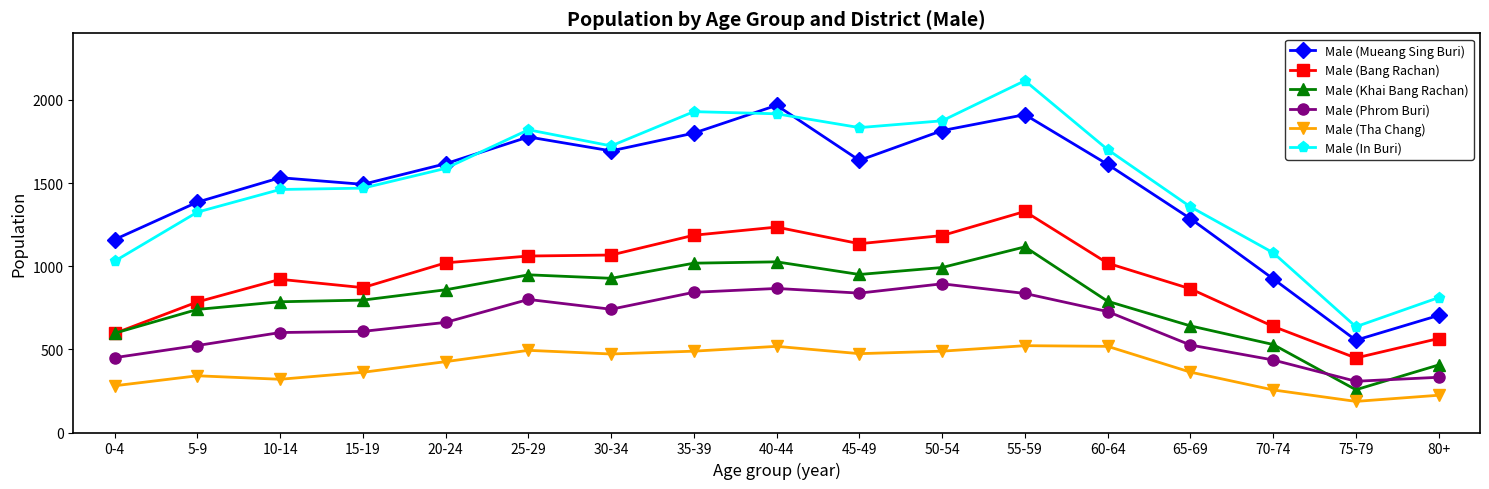

At which category does the chart reach its peak across all series?

55-59